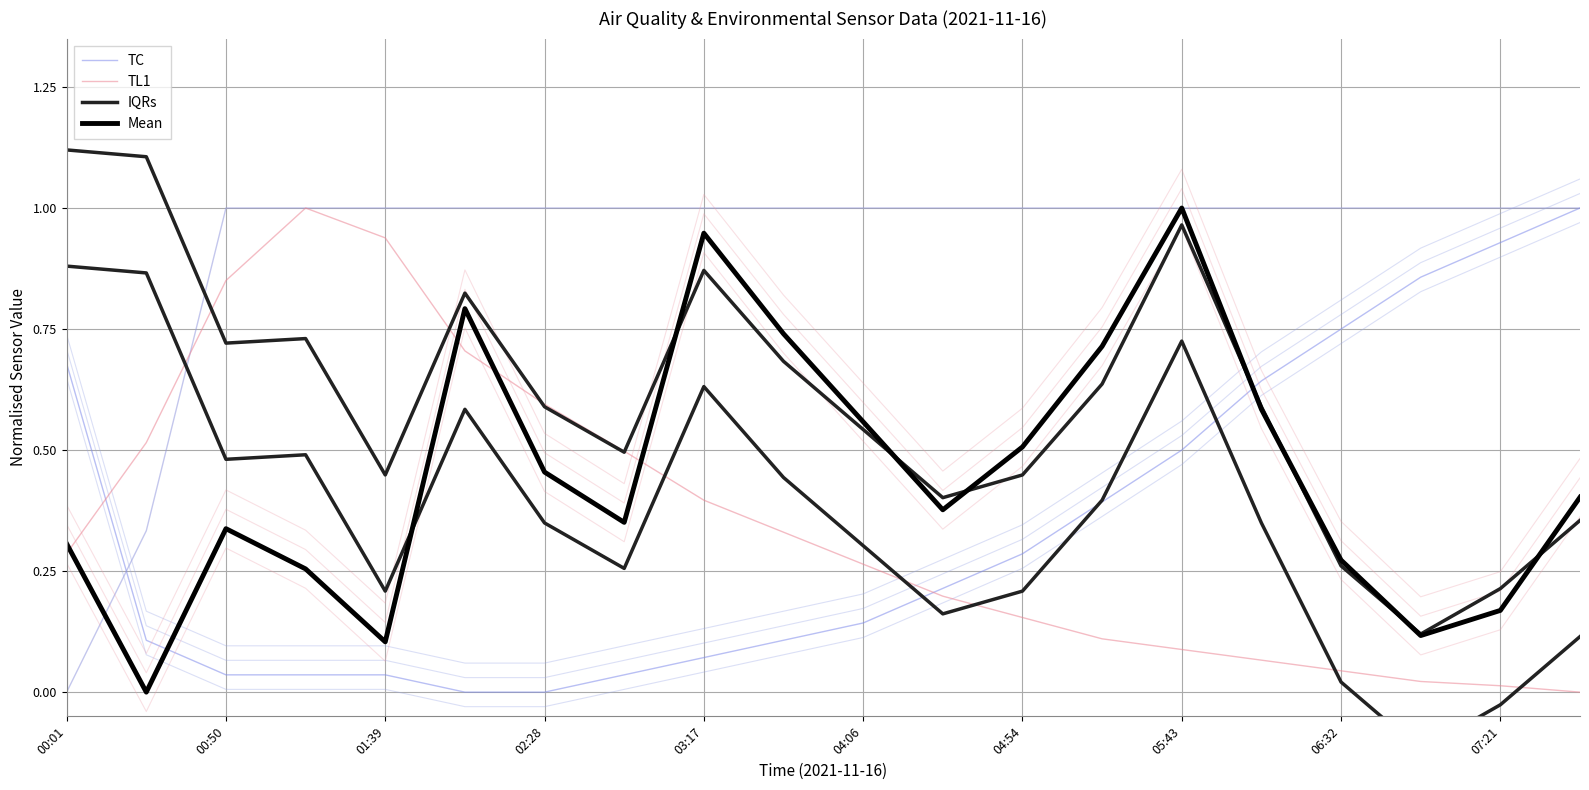

How many values in TC are above zero?

18